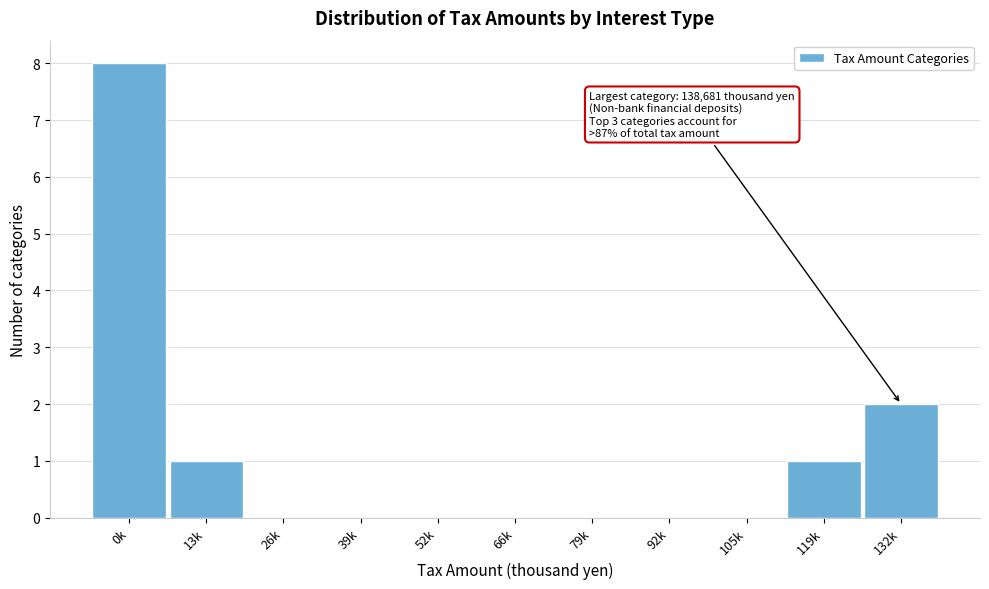

Reading left to right, transcribe all the data shown in this chart.

0k=8	13k=1	26k=0	39k=0	52k=0	66k=0	79k=0	92k=0	105k=0	119k=1	132k=2